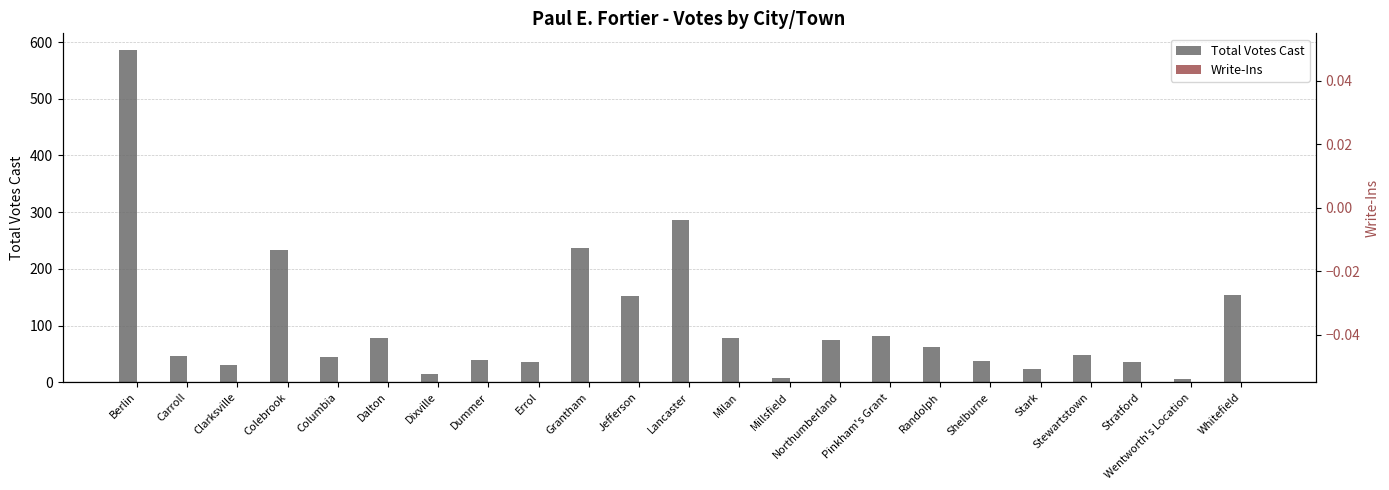

The value of Total Votes Cast at Millsfield is 7. True or false?

True